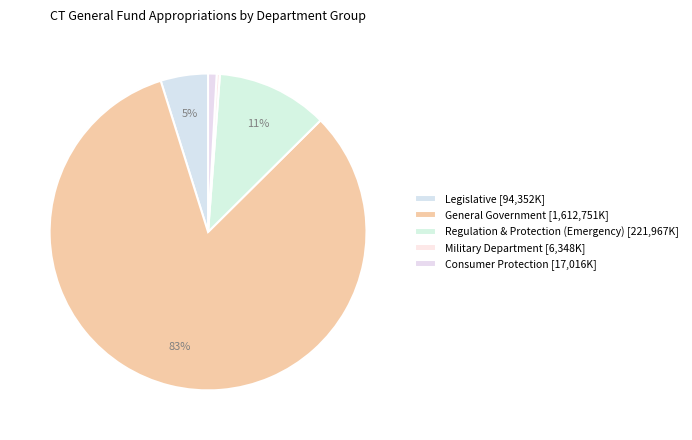

How many slices are in this pie chart?

5